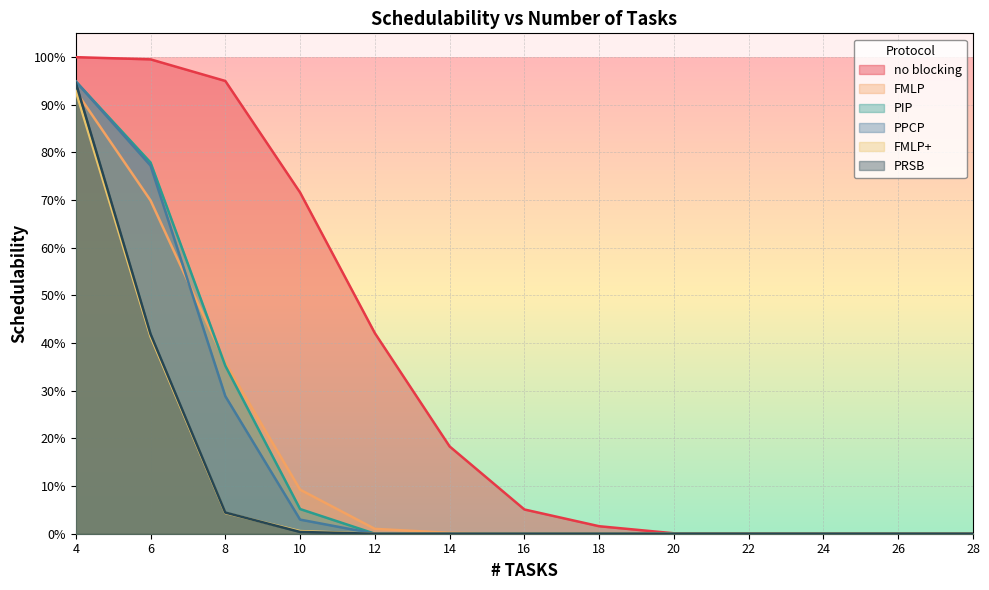

Reading left to right, what are all the values shown in this chart?

no blocking: 4=1.0	6=1.0	8=1.0	10=0.7	12=0.4	14=0.2	16=0.1	18=0.0	20=0.0	22=0.0	24=0.0	26=0.0	28=0.0
FMLP: 4=0.9	6=0.7	8=0.4	10=0.1	12=0.0	14=0.0	16=0.0	18=0.0	20=0.0	22=0.0	24=0.0	26=0.0	28=0.0
PIP: 4=0.9	6=0.8	8=0.4	10=0.1	12=0.0	14=0.0	16=0.0	18=0.0	20=0.0	22=0.0	24=0.0	26=0.0	28=0.0
PPCP: 4=0.9	6=0.8	8=0.3	10=0.0	12=0.0	14=0.0	16=0.0	18=0.0	20=0.0	22=0.0	24=0.0	26=0.0	28=0.0
FMLP+: 4=0.9	6=0.4	8=0.0	10=0.0	12=0.0	14=0.0	16=0.0	18=0.0	20=0.0	22=0.0	24=0.0	26=0.0	28=0.0
PRSB: 4=0.9	6=0.4	8=0.0	10=0.0	12=0.0	14=0.0	16=0.0	18=0.0	20=0.0	22=0.0	24=0.0	26=0.0	28=0.0